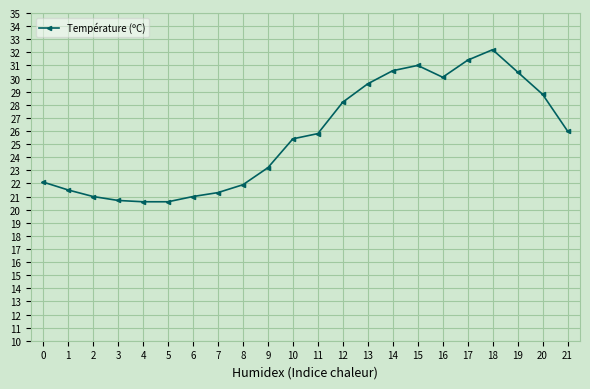

True or false: there are more than 0 points higher than both neighbors.

True